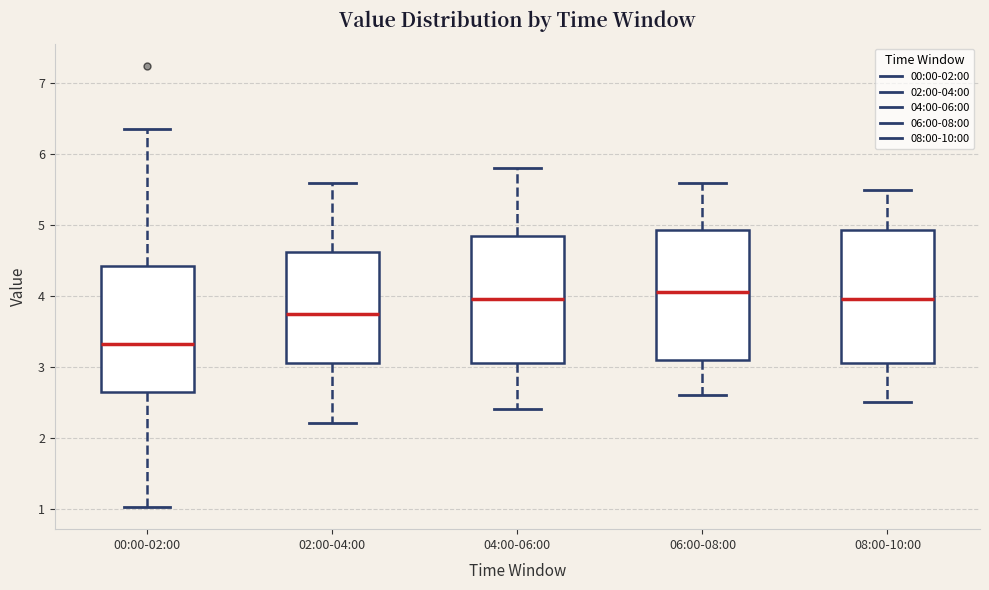

Reading left to right, transcribe this box plot: for each box, give where its median line is, the range the box spans, and where its two whiskers end, as read against the y-axis. The values are not printed on the chart, so give them approximately, as read against the axis.

00:00-02:00: median 3.3, box 2.6 to 4.4, whiskers 1.0 to 6.4
02:00-04:00: median 3.8, box 3.1 to 4.6, whiskers 2.2 to 5.6
04:00-06:00: median 4.0, box 3.1 to 4.9, whiskers 2.4 to 5.8
06:00-08:00: median 4.1, box 3.1 to 4.9, whiskers 2.6 to 5.6
08:00-10:00: median 4.0, box 3.1 to 4.9, whiskers 2.5 to 5.5